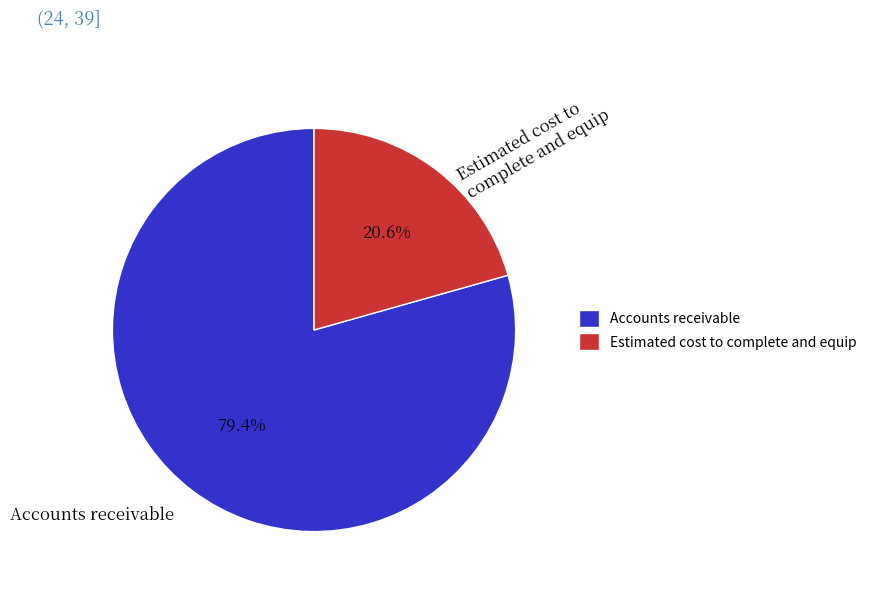

Do Accounts receivable and Estimated cost to complete and equip together represent more than half of the pie?

Yes